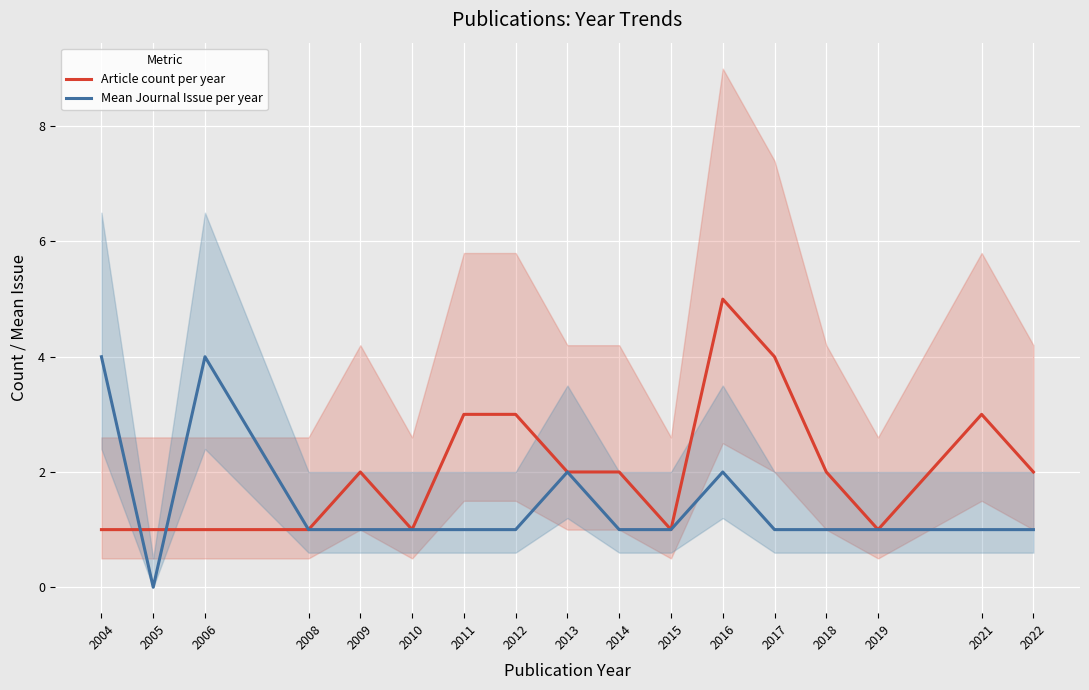

What is the total value across all series at 2011?

4